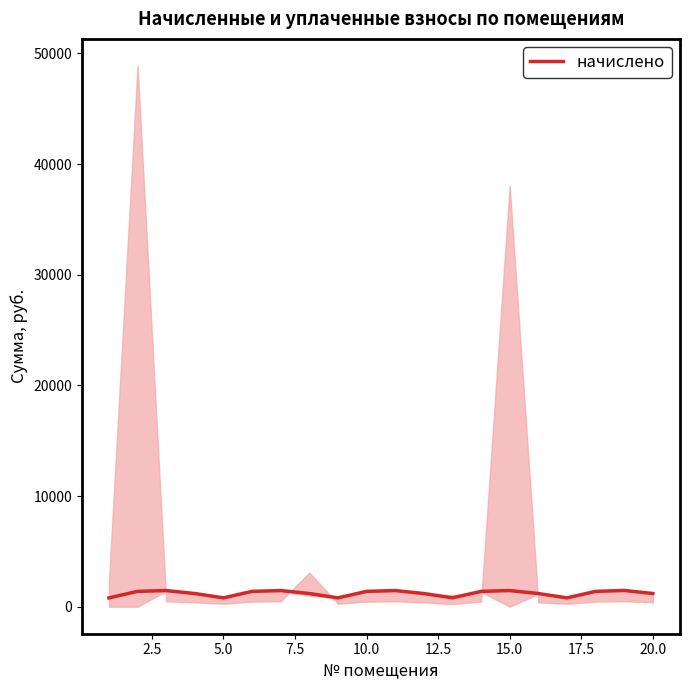

What is the highest value of the начислено series?

1466.4